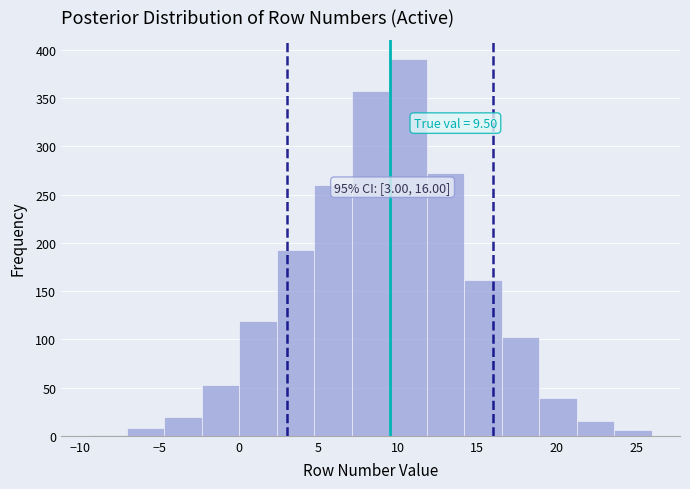

Over which range of the x-axis is the bar tallest?

9.5 to 12.0